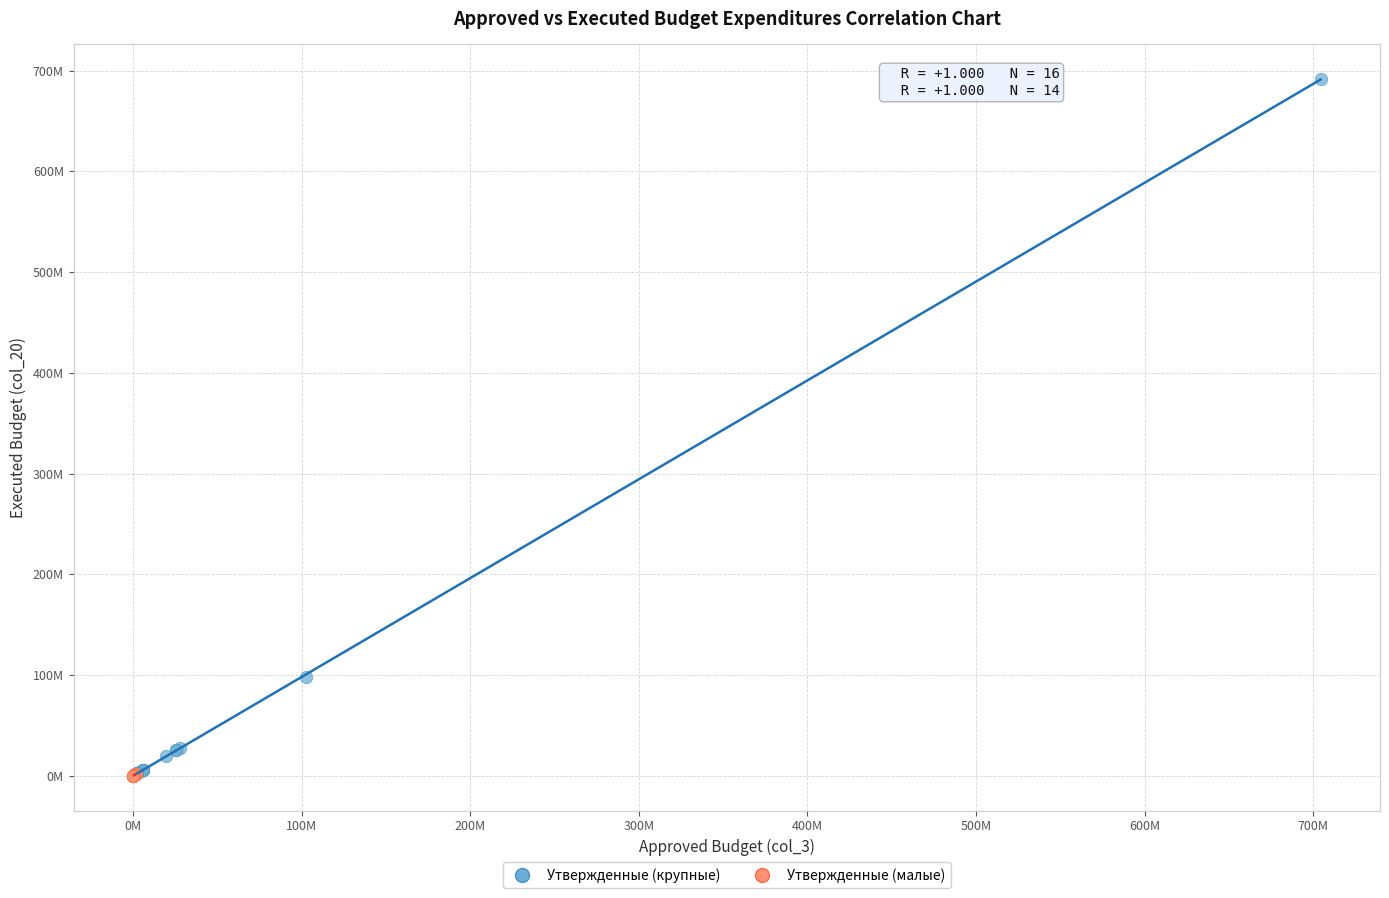

Which series has the largest Y range (max minus min)?

Утвержденные (крупные)